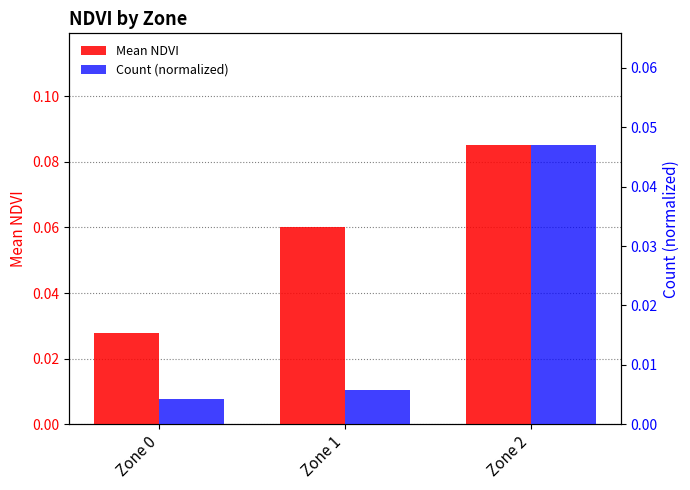

What is the total value across all series at Zone 1?

0.1